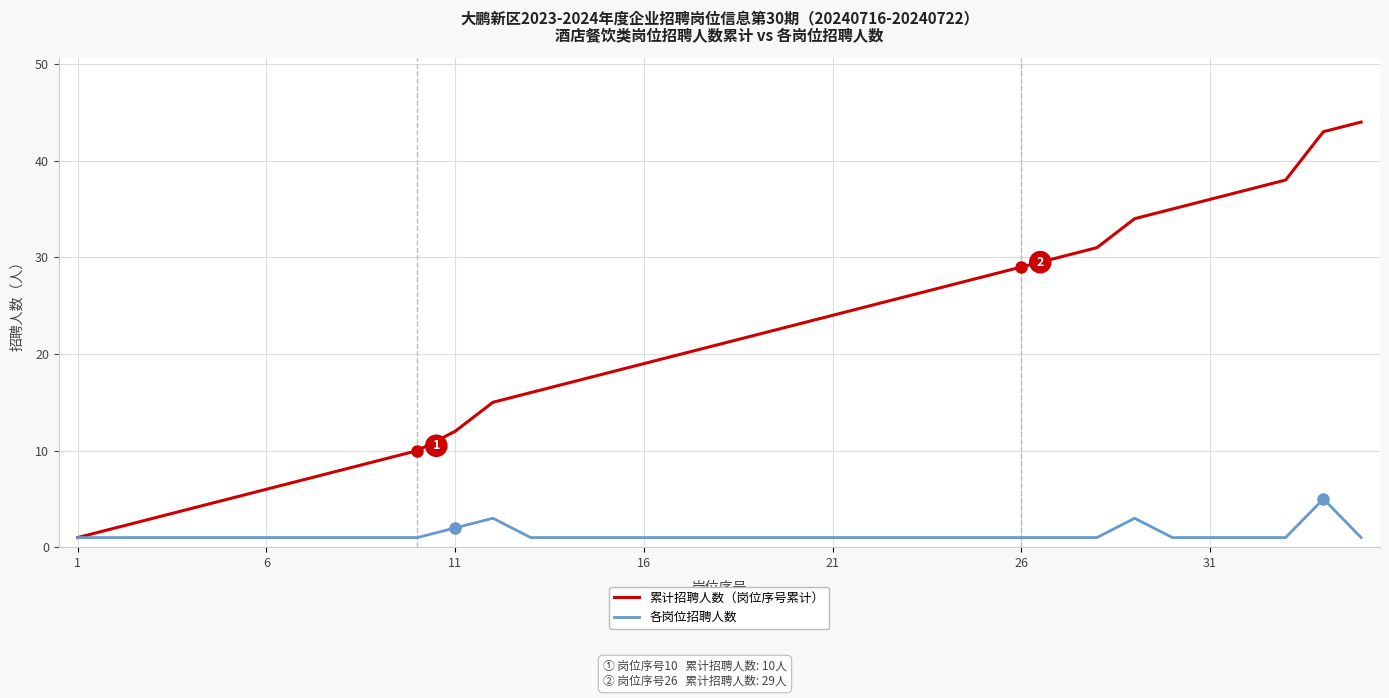

Which series has the largest total across all categories?

累计招聘人数（岗位序号累计）